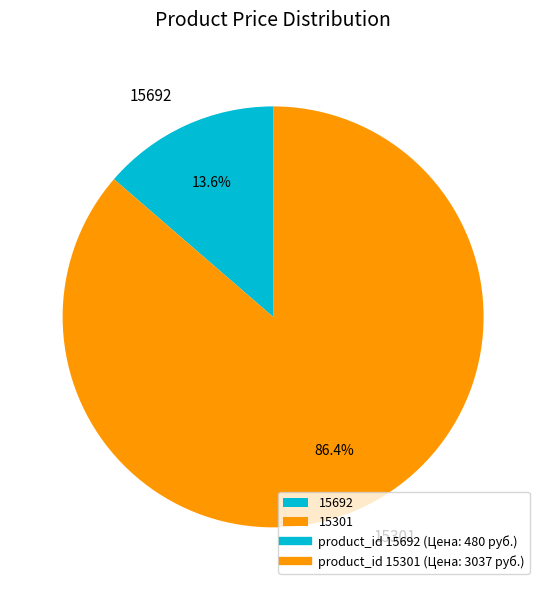

True or false: 15301 accounts for 86% of the total.

True